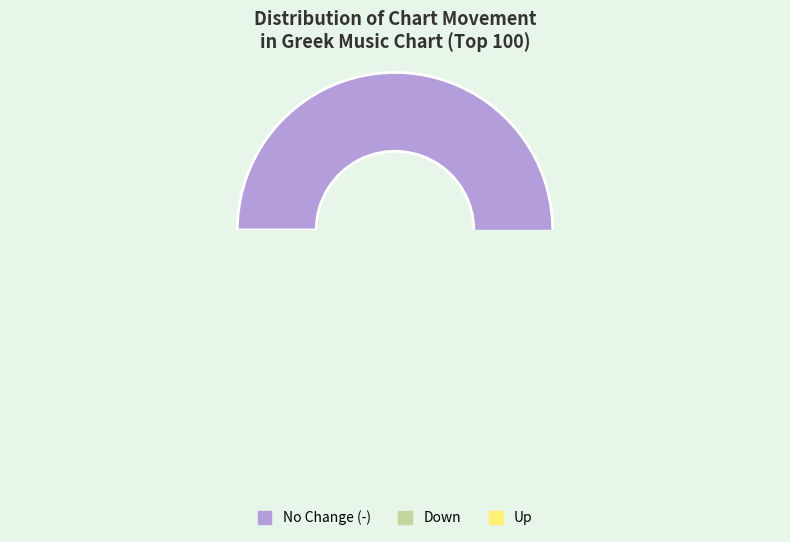

How many slices are in this pie chart?

3